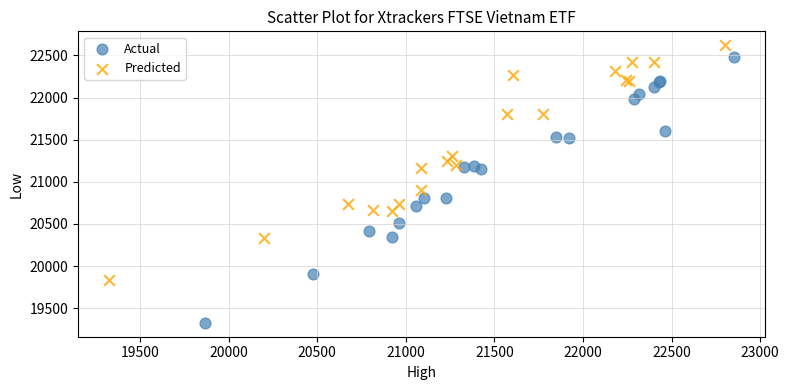

Which series contains the highest Y value?

Predicted